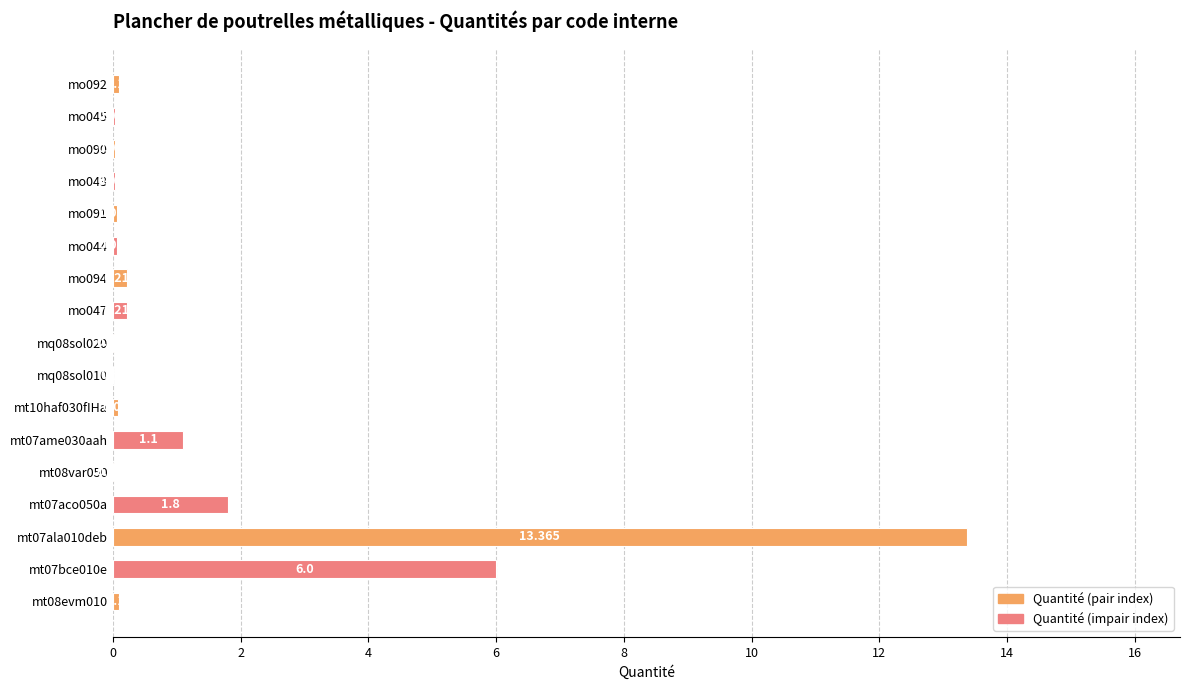

Count the number of categories in the chart.

17